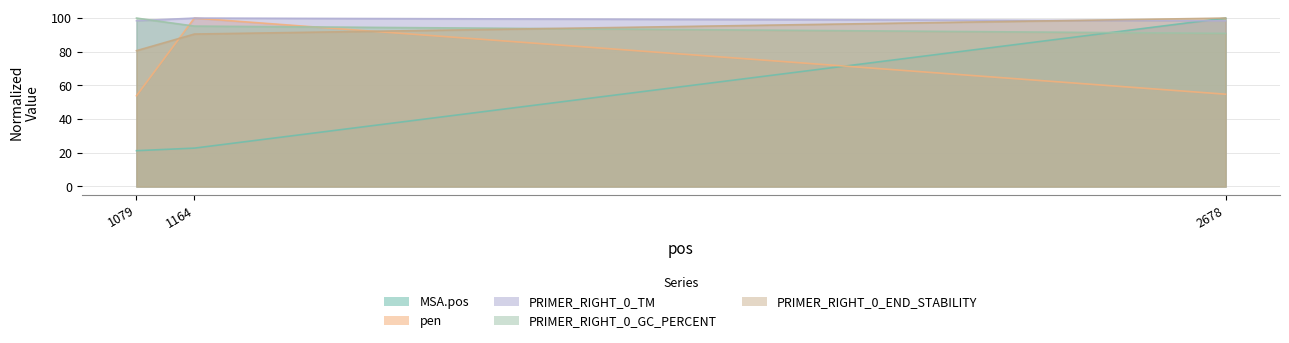

What is the sum of the pen values at 1164 and 1079?

153.8